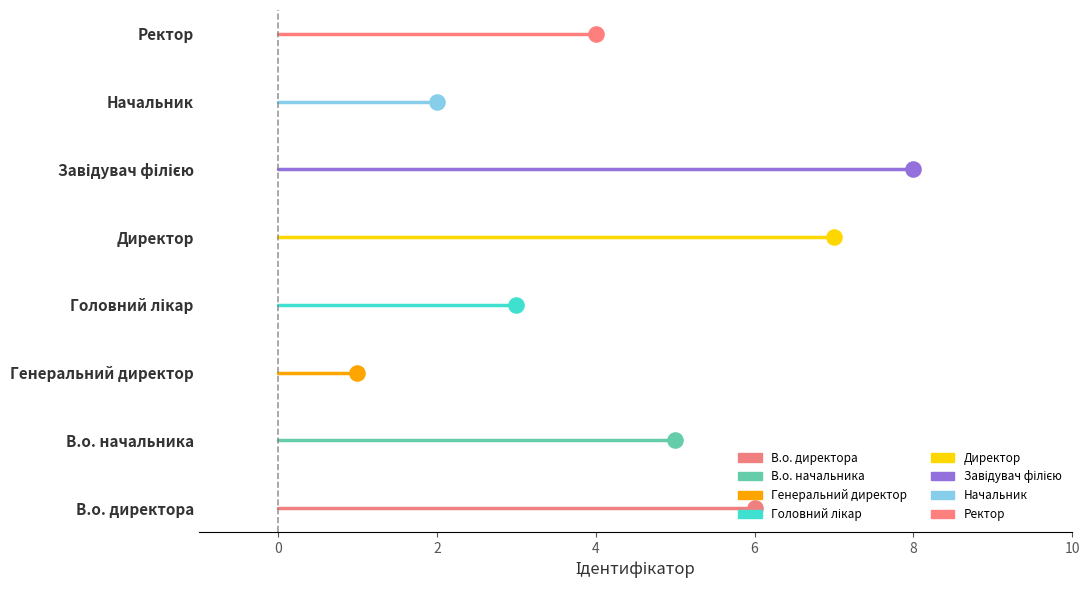

What is the change in value from В.о. директора to Начальник?

-4